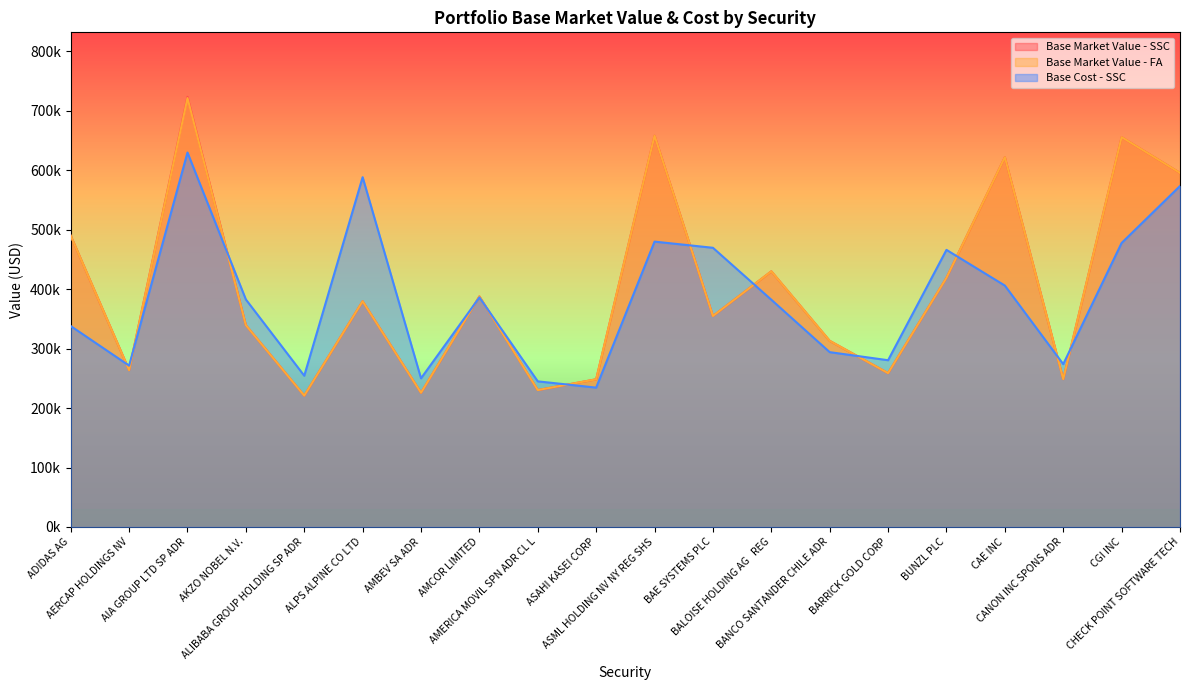

What is the difference between the Base Market Value - FA values at BANCO SANTANDER CHILE ADR and BAE SYSTEMS PLC?

41821.3